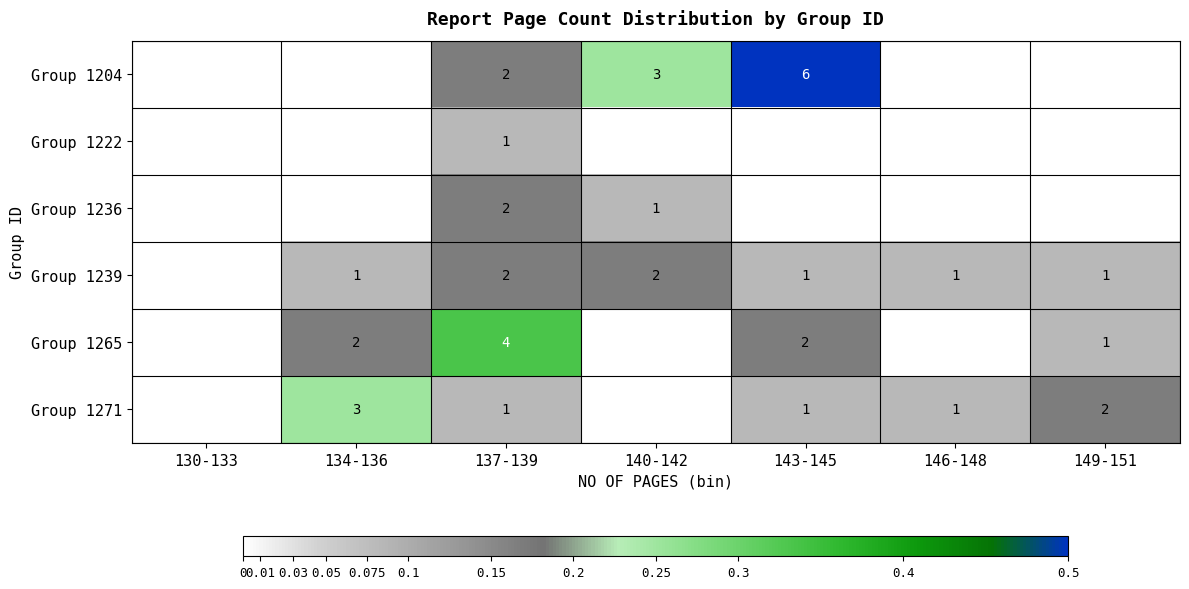

Is it true that Group 1222 equals 1 at 137-139?

True